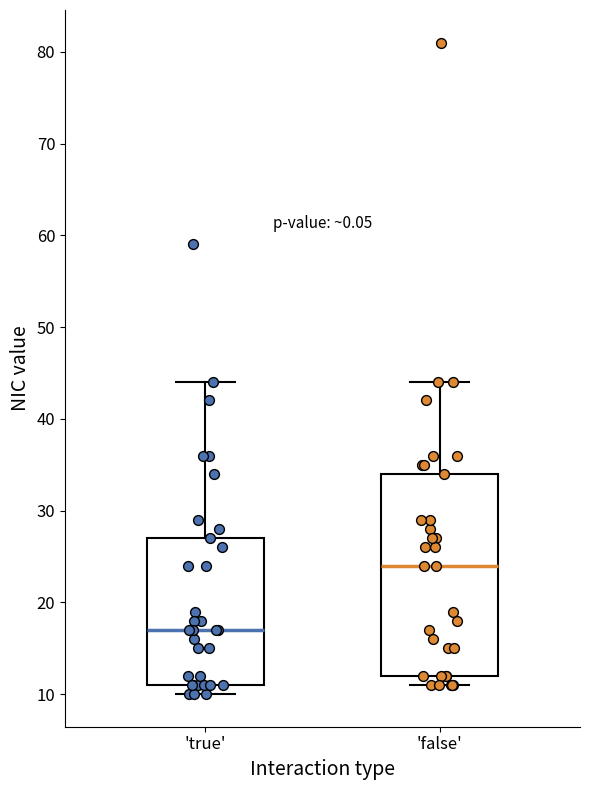

Reading left to right, read every box against the y-axis: the position of its median line, the range the box covers, and the ends of its whiskers. The values are not printed on the chart, so give them approximately, as read against the axis.

'true': median 17, box 11 to 27, whiskers 10 to 44
'false': median 24, box 12 to 34, whiskers 11 to 44